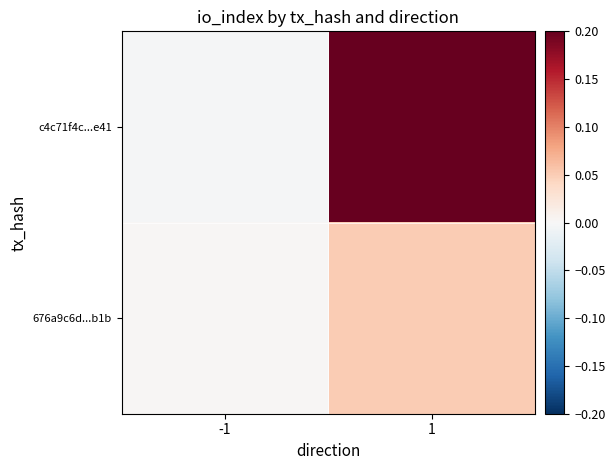

Which series has the largest range (max minus min)?

c4c71f4c...e41